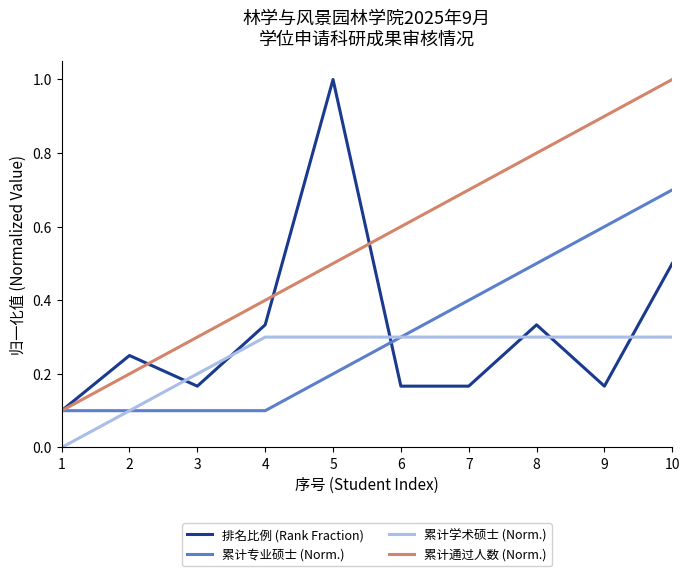

What is the minimum value for 累计专业硕士 (Norm.)?

0.1